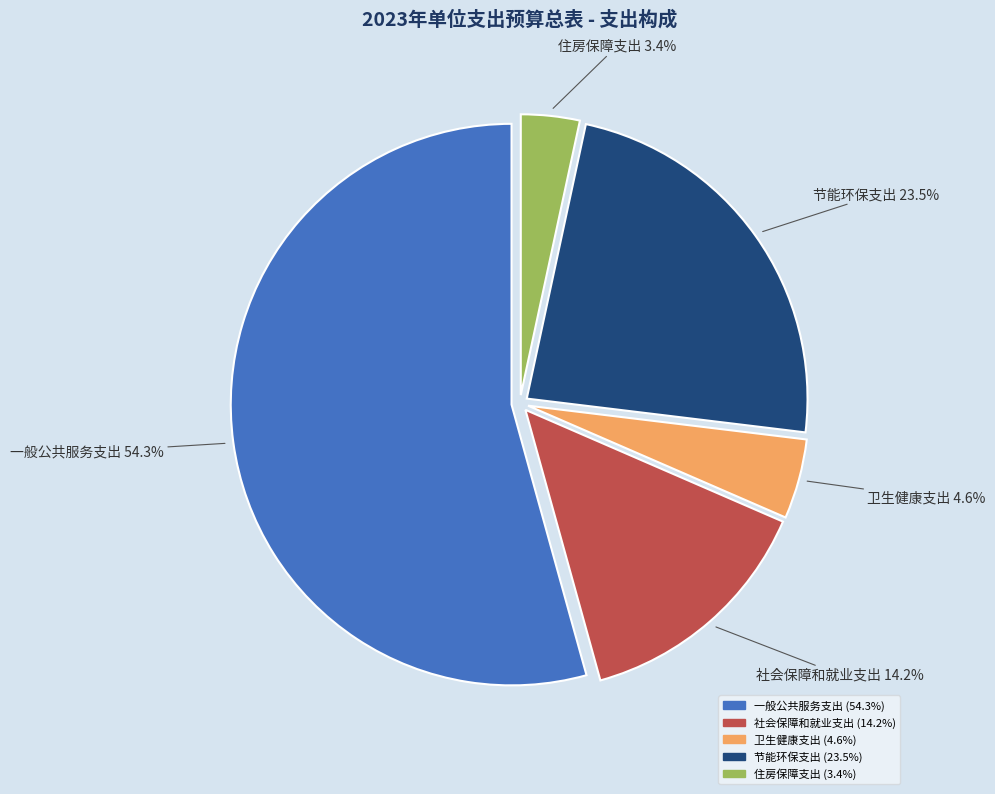

How many segments does this pie chart have?

5